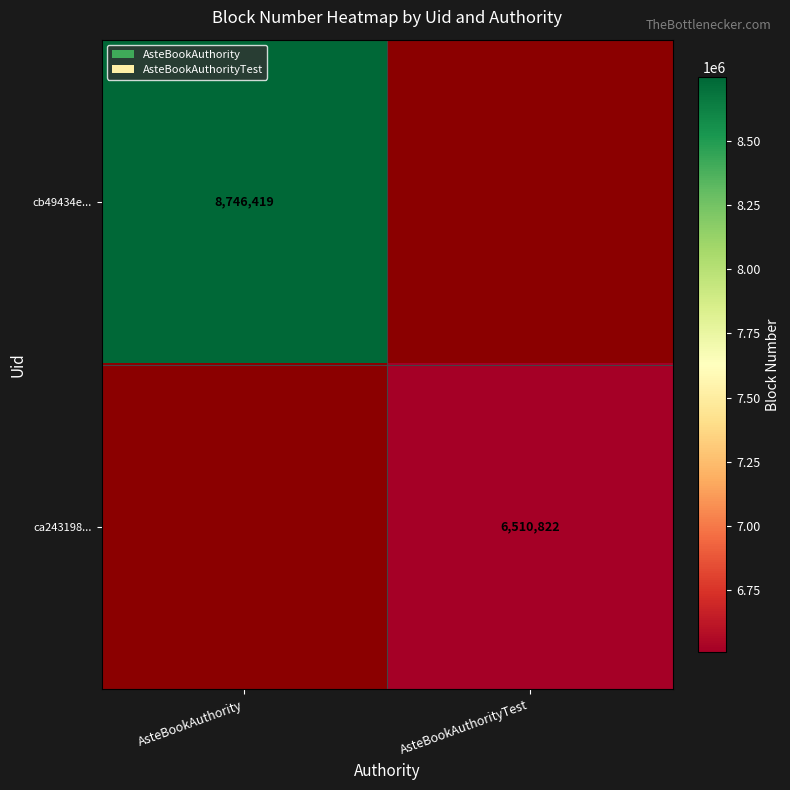

The cb49434e... series shows 8746419 at AsteBookAuthority. True or false?

True